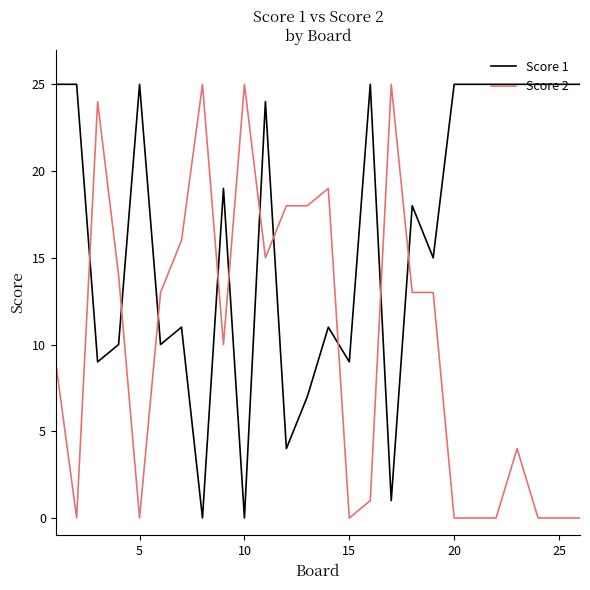

Which series has the largest total across all categories?

Score 1